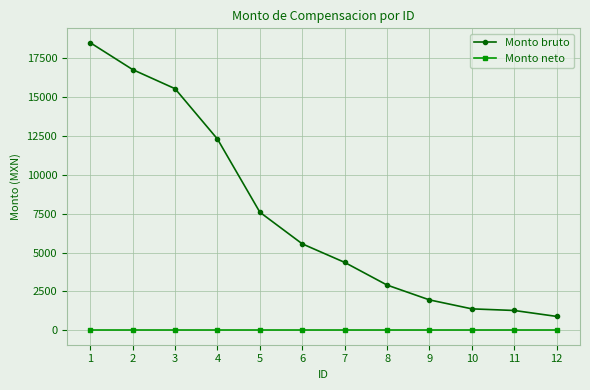

What is the approximate value of Monto bruto at 8?

2909.5